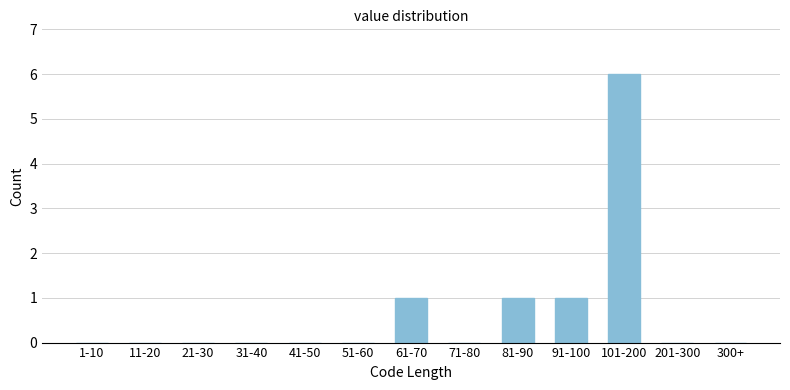

Reading left to right, what are all the values shown in this chart?

1-10=0	11-20=0	21-30=0	31-40=0	41-50=0	51-60=0	61-70=1	71-80=0	81-90=1	91-100=1	101-200=6	201-300=0	300+=0